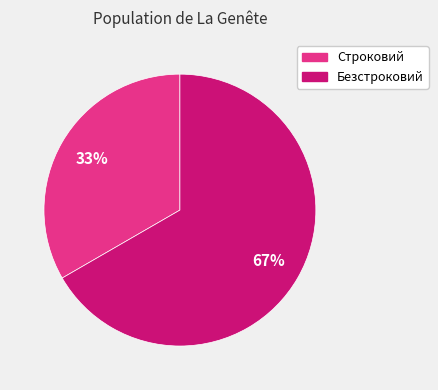

Is there a majority slice in this chart?

Yes